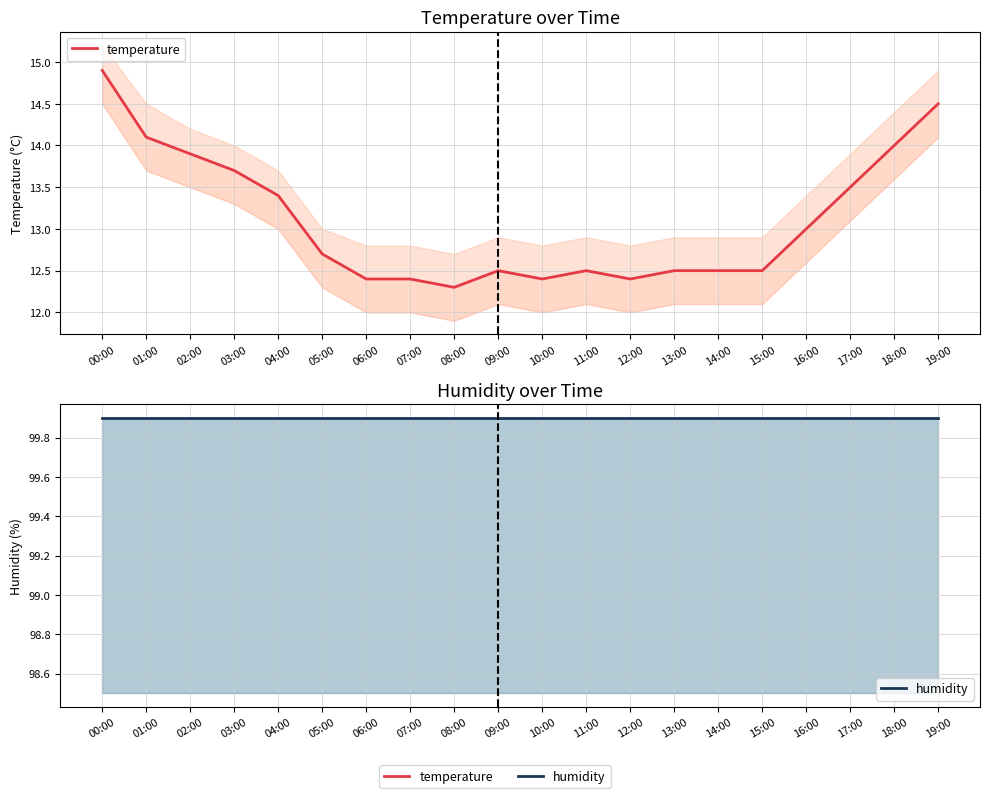

What is the value of the humidity point at the 15th from the left?

99.9